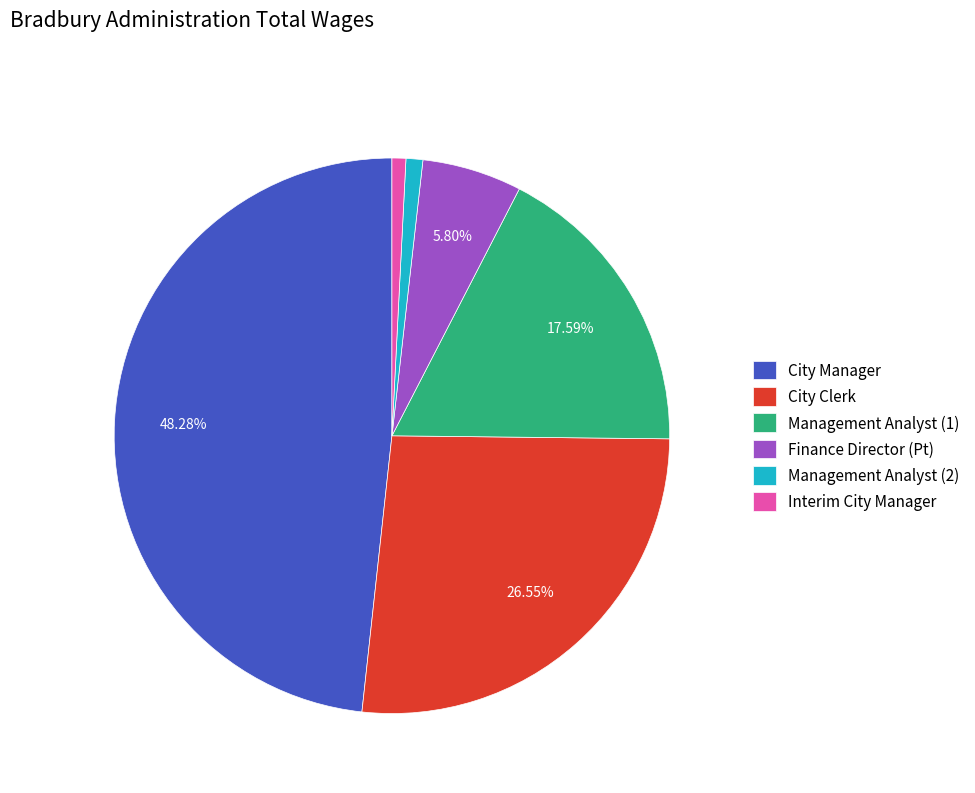

Is Management Analyst (1) the majority of the pie?

No